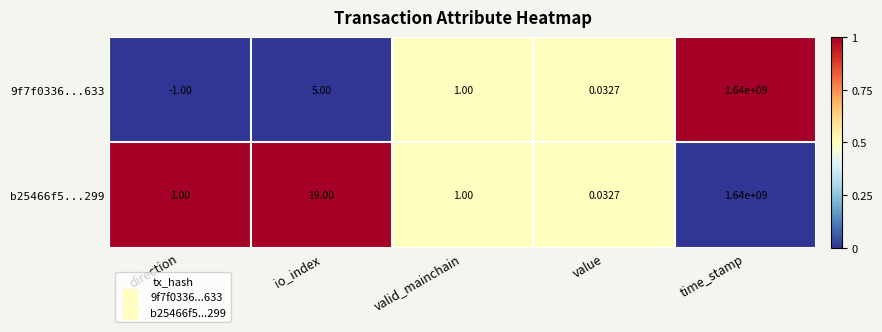

Which series has the largest total across all categories?

b25466f5...299